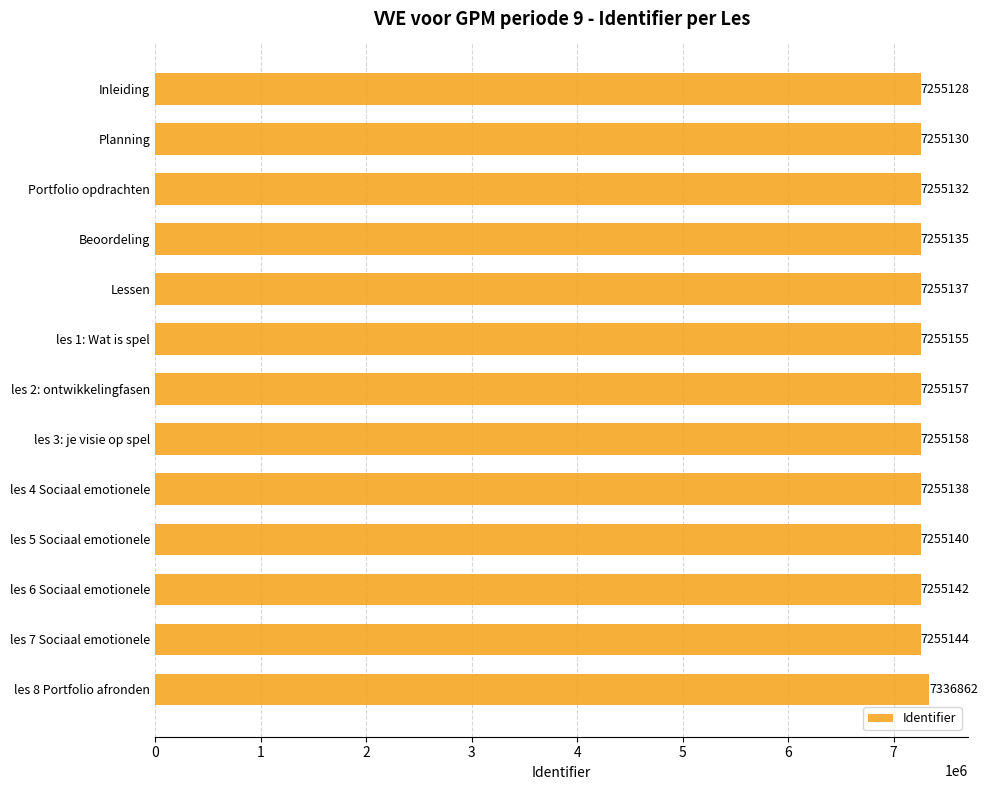

What is the difference between the second highest and minimum values?

30